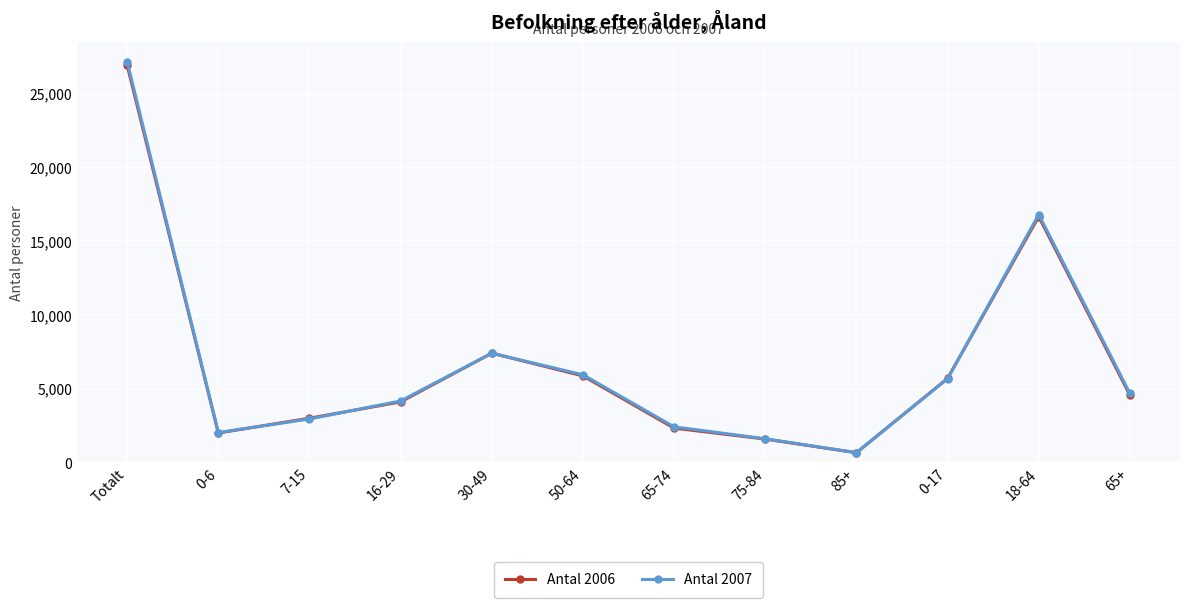

In Antal 2007, how many points are higher than both neighbors (excluding endpoints)?

2